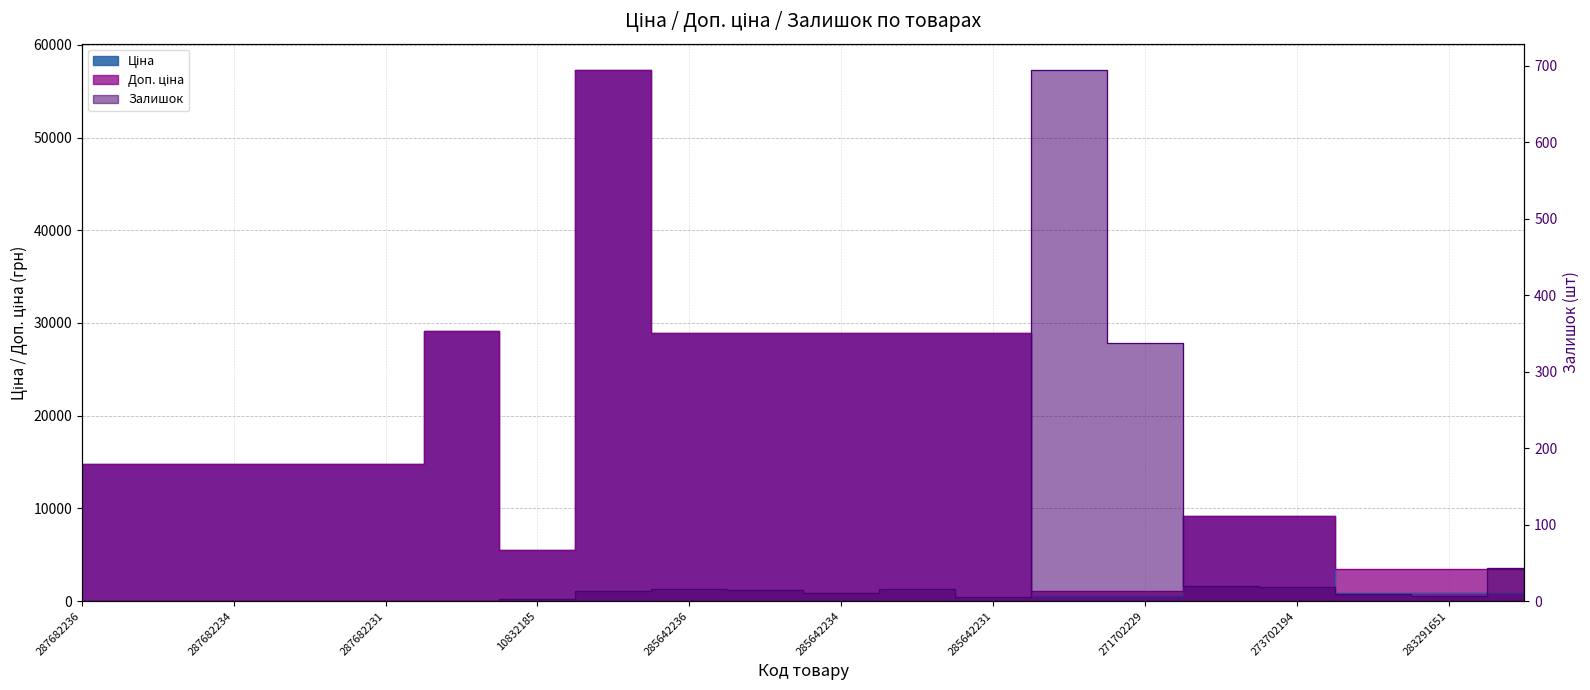

What are all the series names shown in the legend?

Ціна, Доп. ціна, Залишок